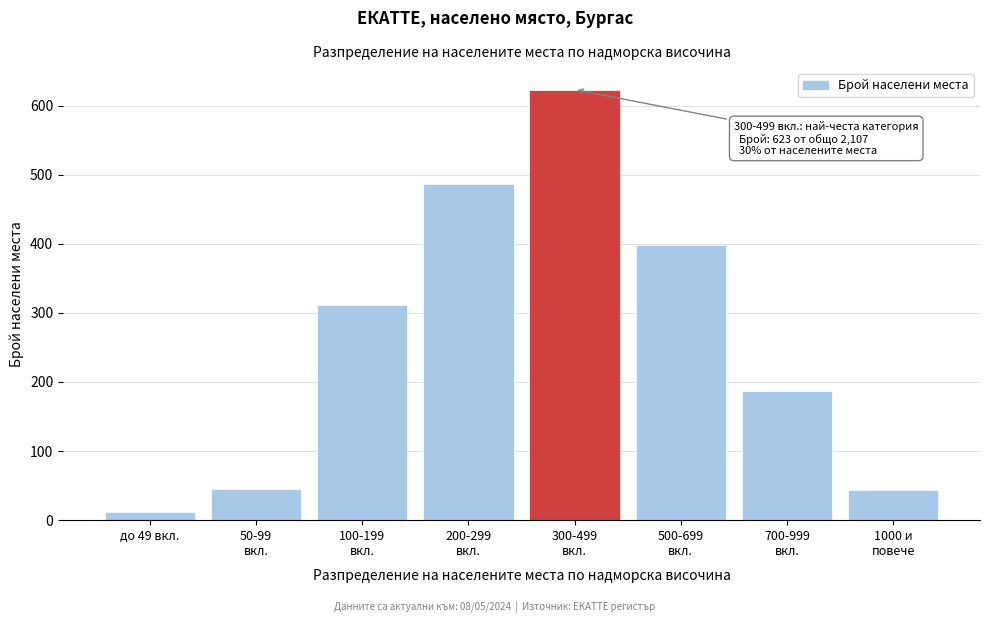

What is the value of the 4th bar from the left?

487